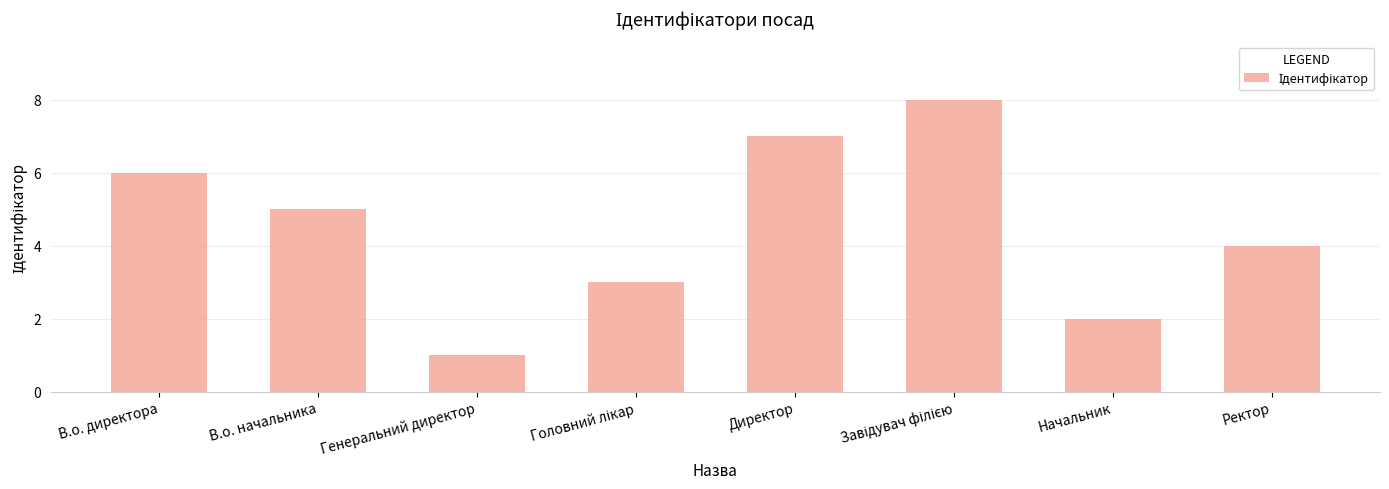

What is the sum of all values?

36